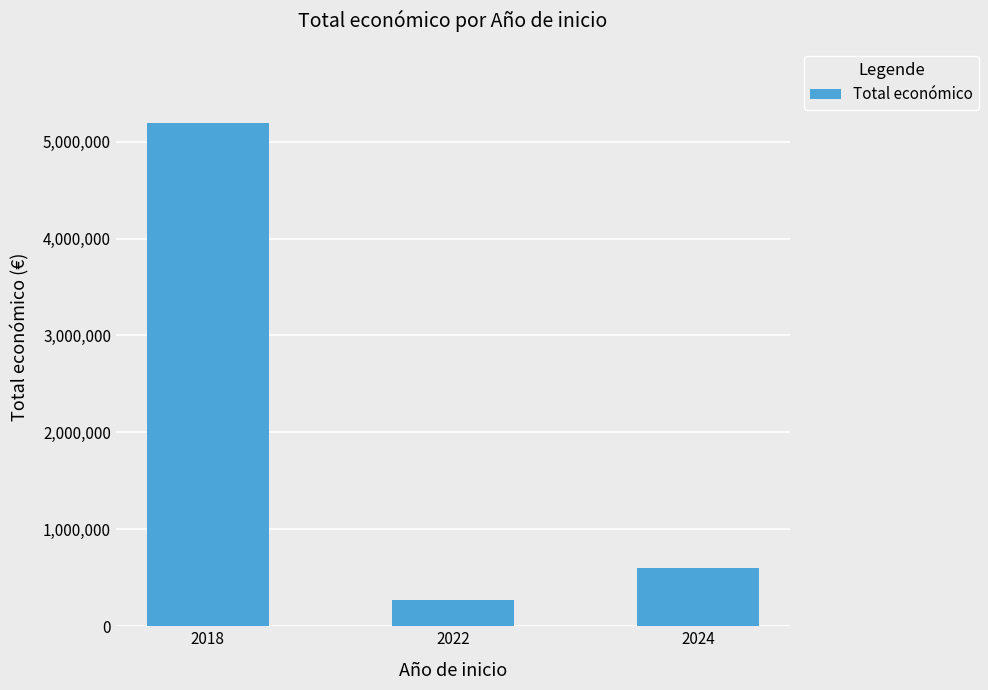

What is the difference between the maximum and minimum values?

4913072